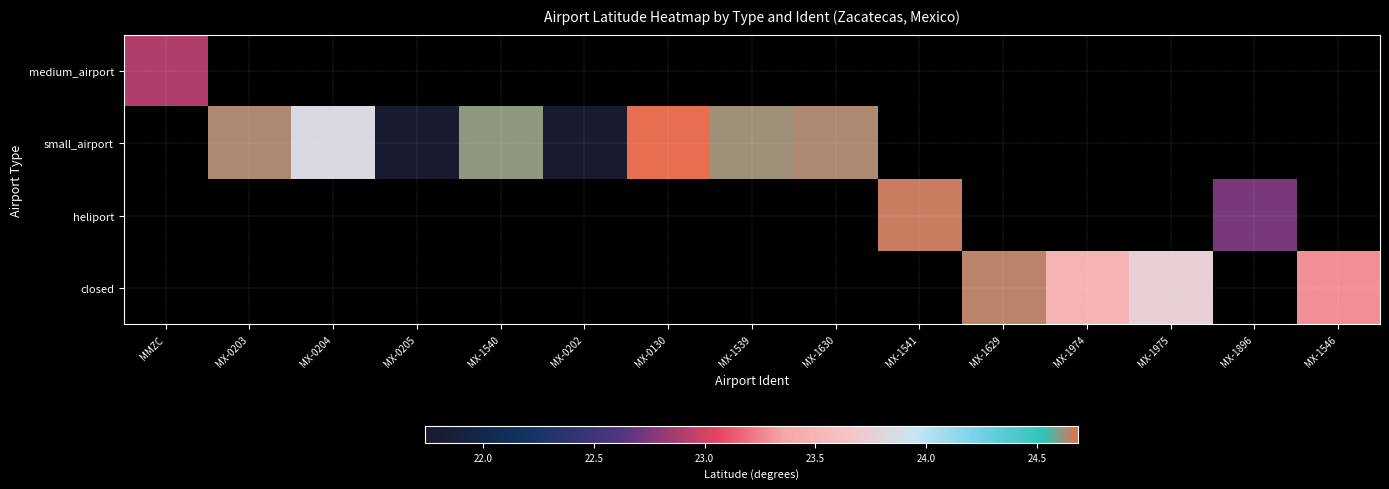

What is the greatest value displayed?

24.7